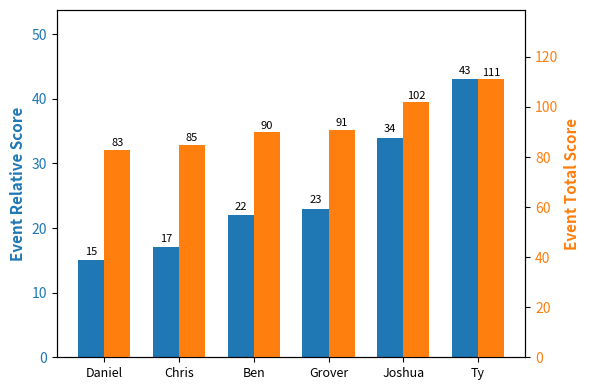

Is the value of event_total_score at Daniel greater than the value of event_relative_score at Daniel?

Yes